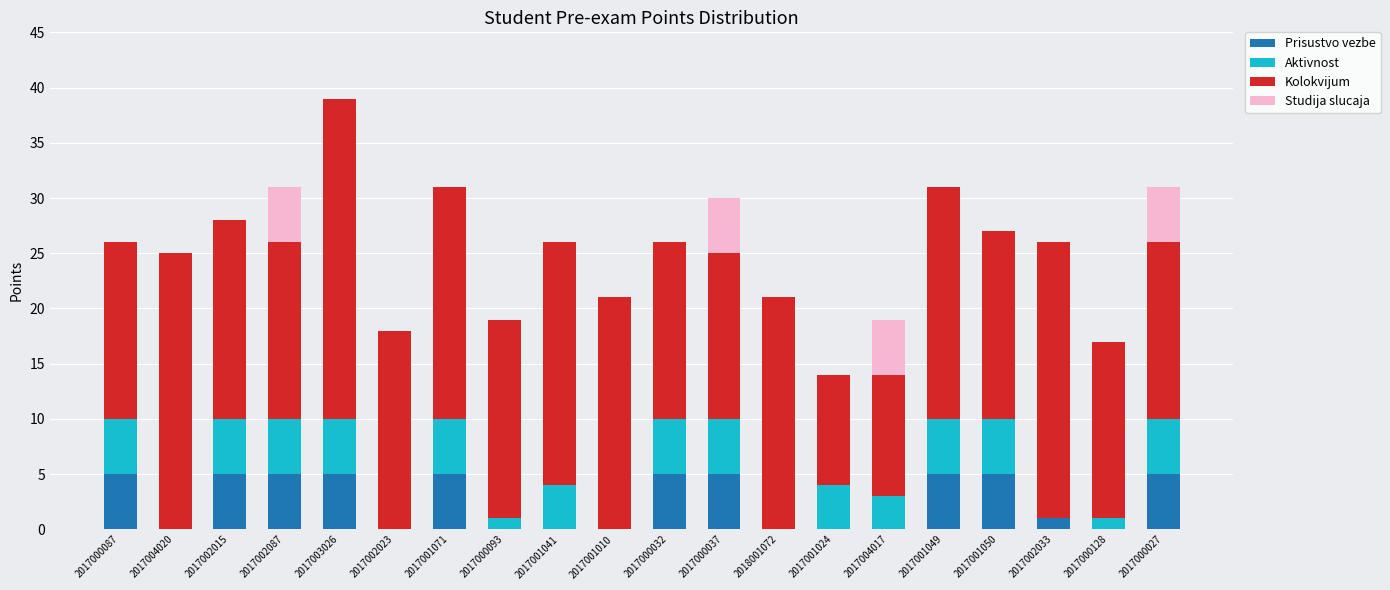

What is the total value across all series at 2017001050?

27